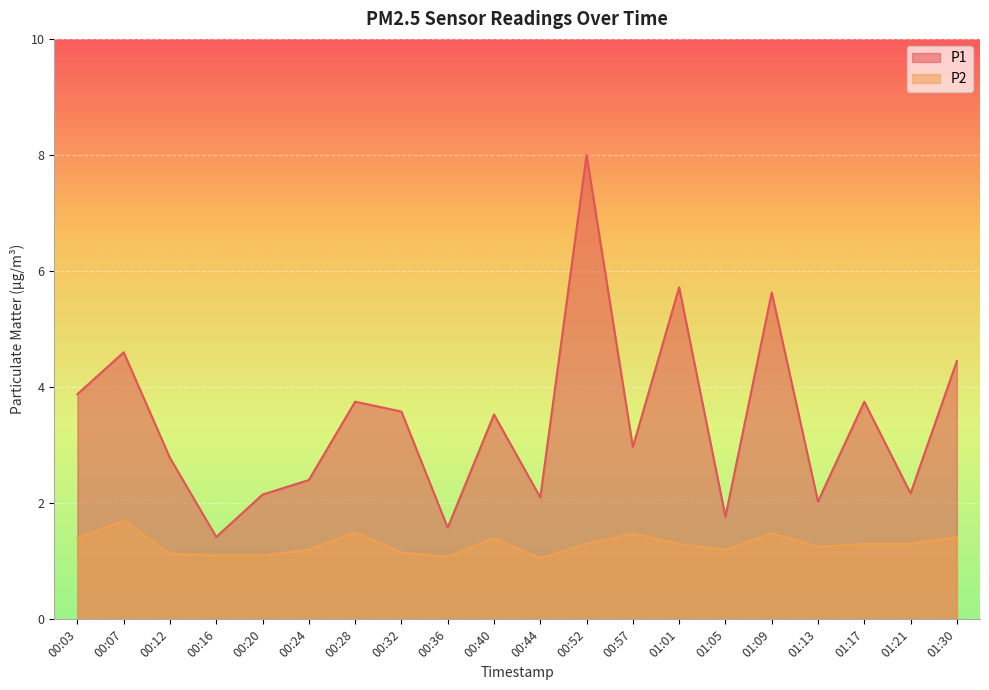

What is the label of the 19th point from the right?

00:07